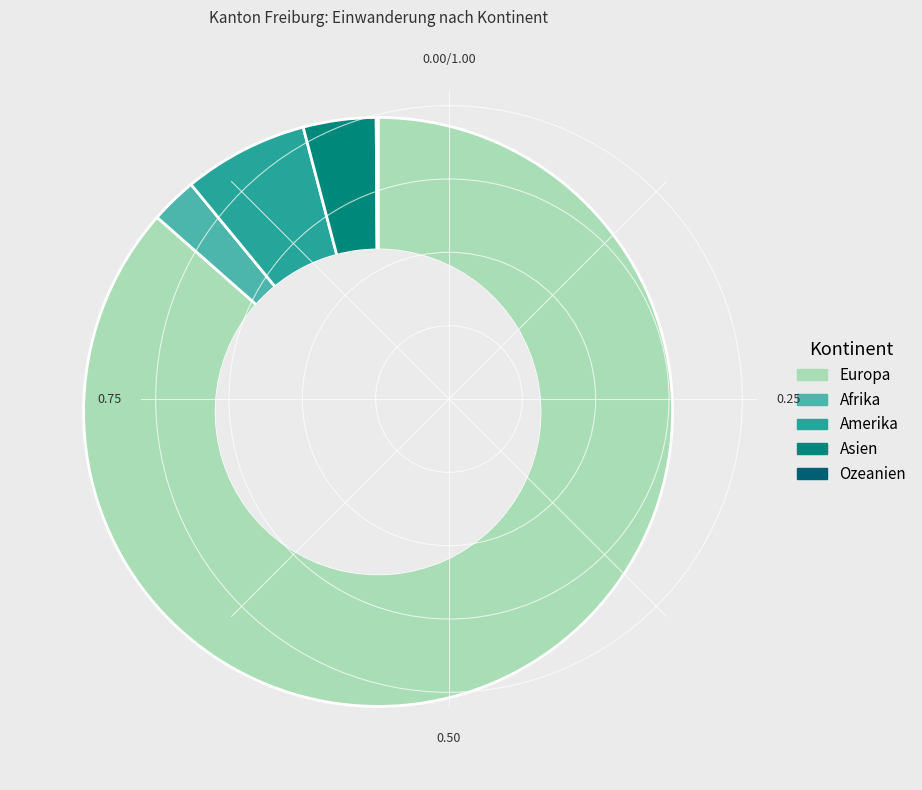

Which category has the biggest portion of the pie?

Europa